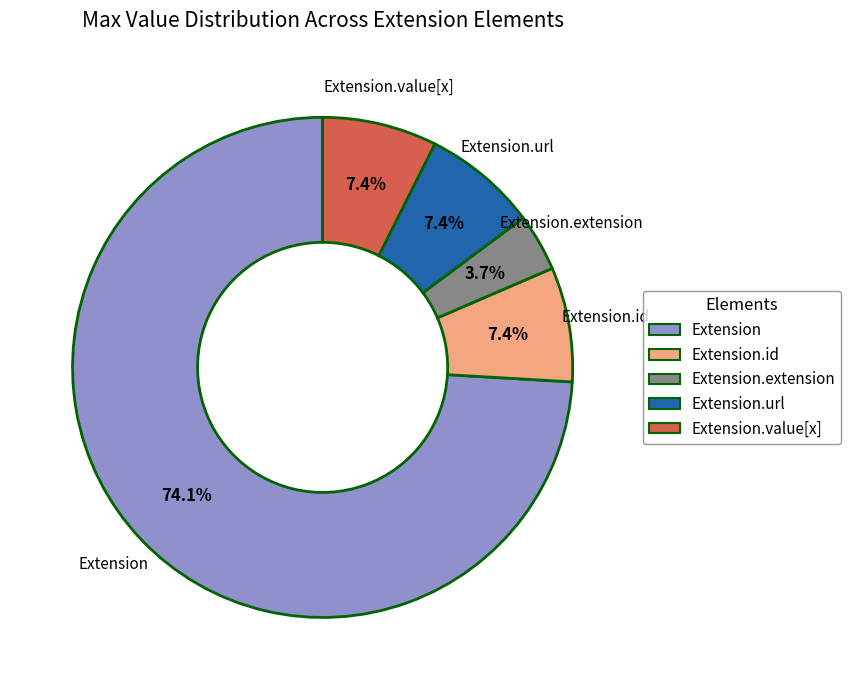

Is there any slice that represents more than half of the pie?

Yes